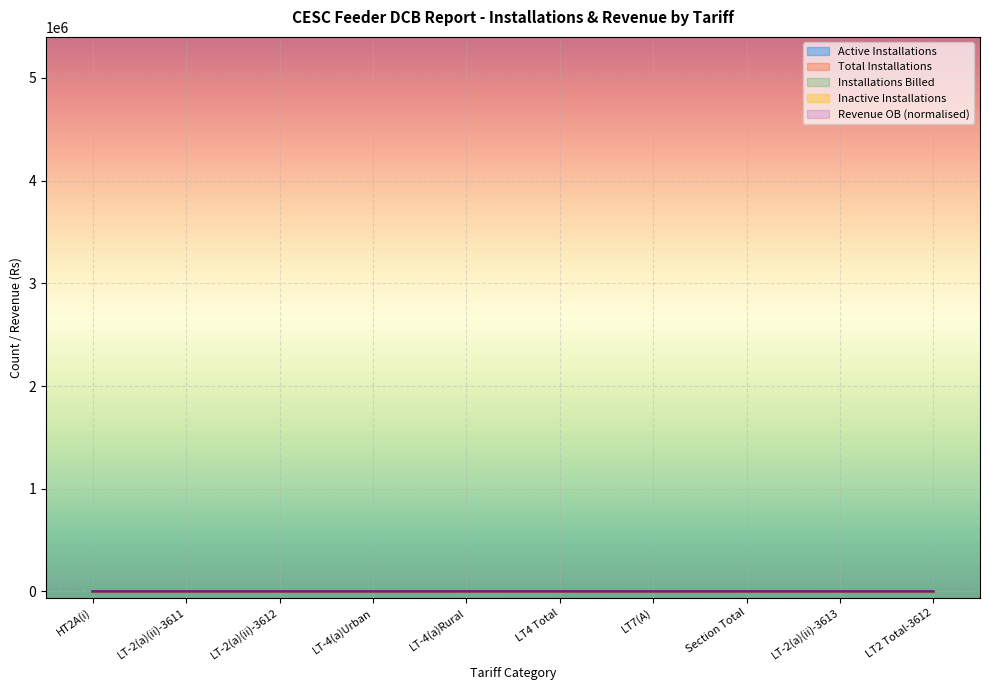

What is the sum of all Total Installations values?

980.0